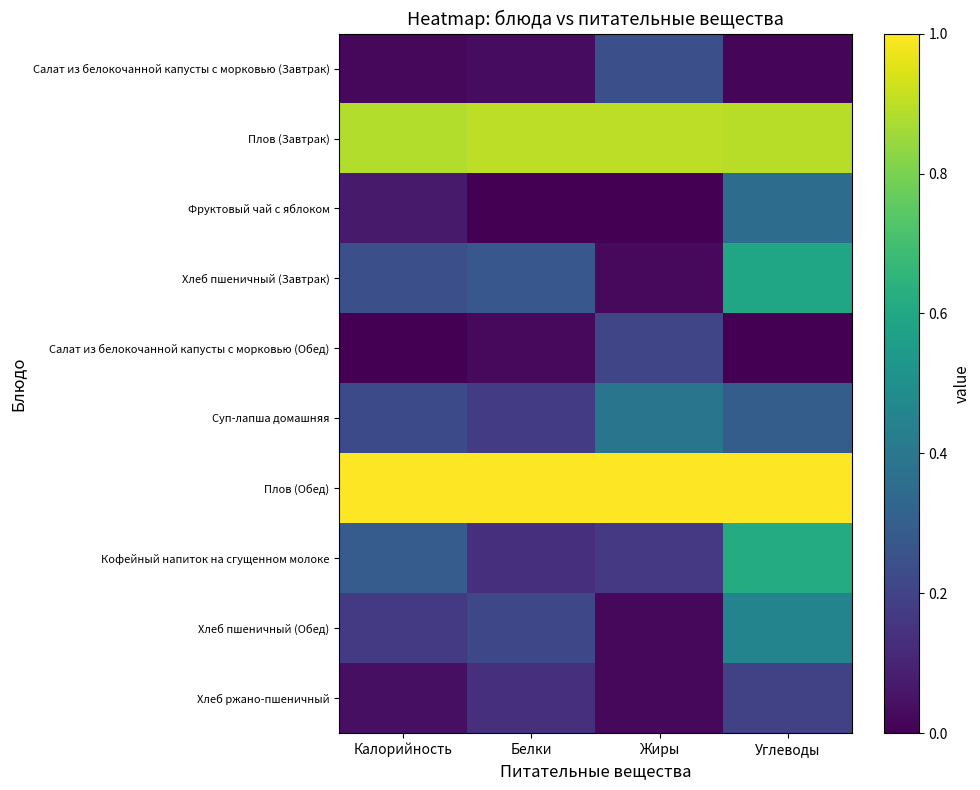

How many distinct data groups are displayed?

10